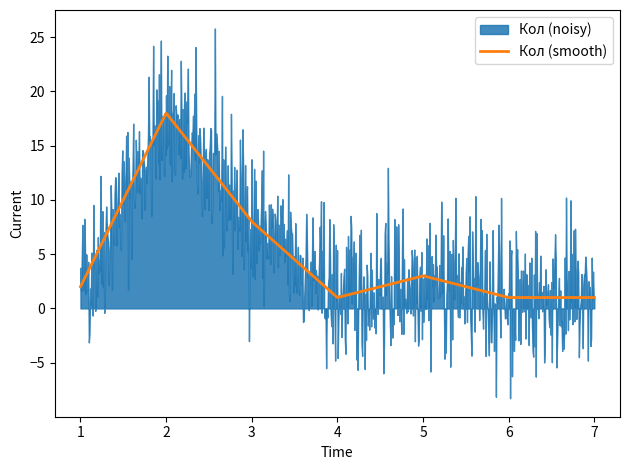

What is the difference between the second highest and minimum values?

7